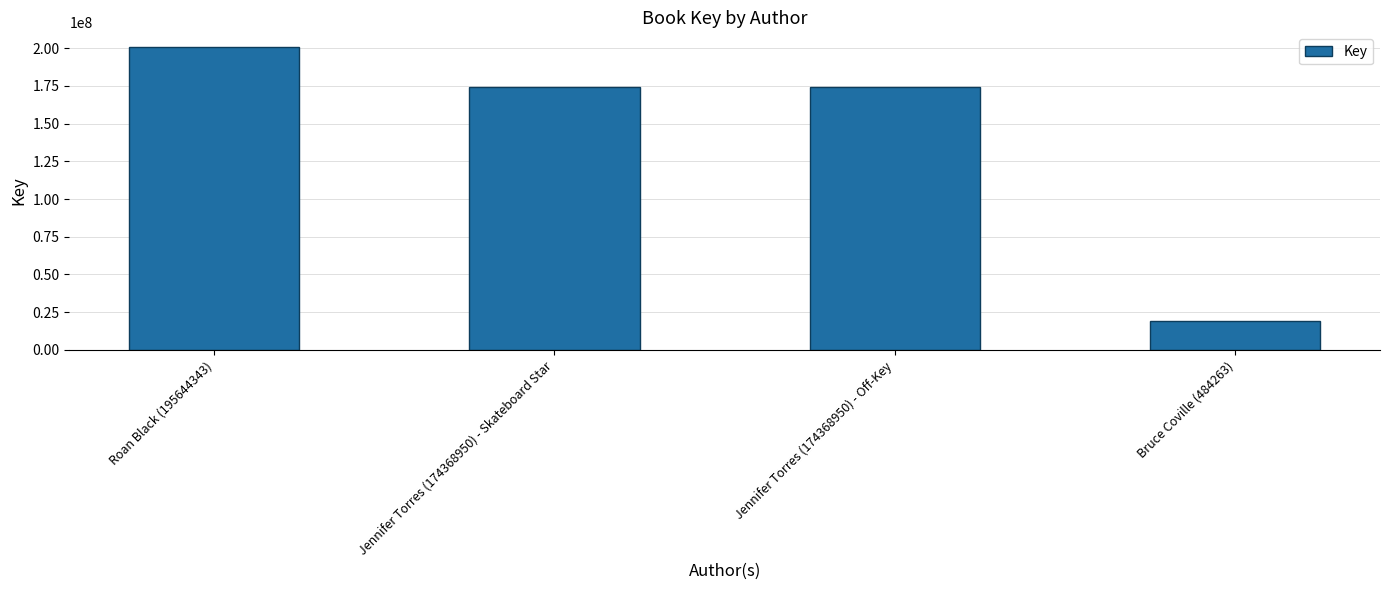

Which has a higher value, Bruce Coville (484263) or Jennifer Torres (174368950) - Off-Key?

Jennifer Torres (174368950) - Off-Key